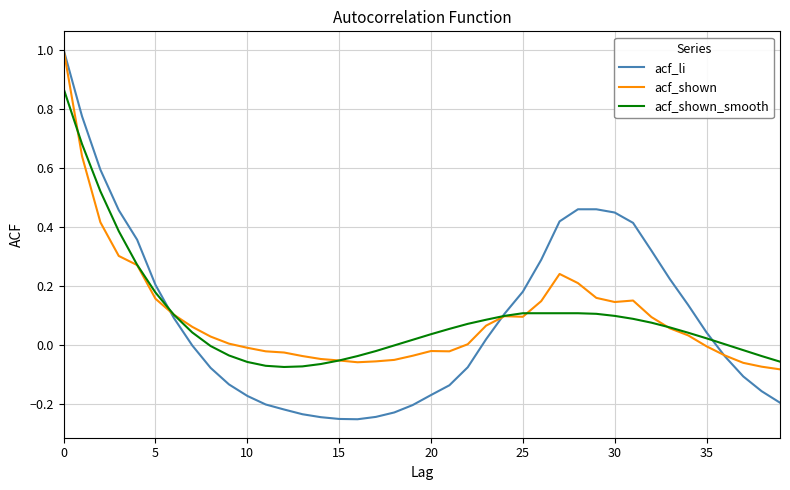

What is the greatest value displayed?

1.0